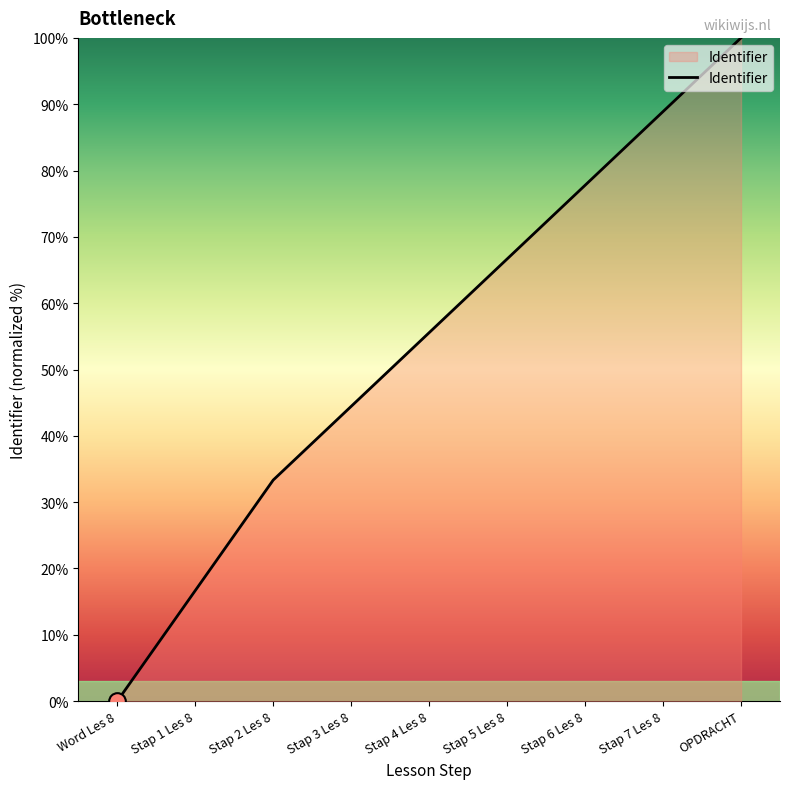

Rank the categories by value from highest to lowest.

OPDRACHT, Stap 7 Les 8, Stap 6 Les 8, Stap 5 Les 8, Stap 4 Les 8, Stap 3 Les 8, Stap 2 Les 8, Stap 1 Les 8, Word Les 8